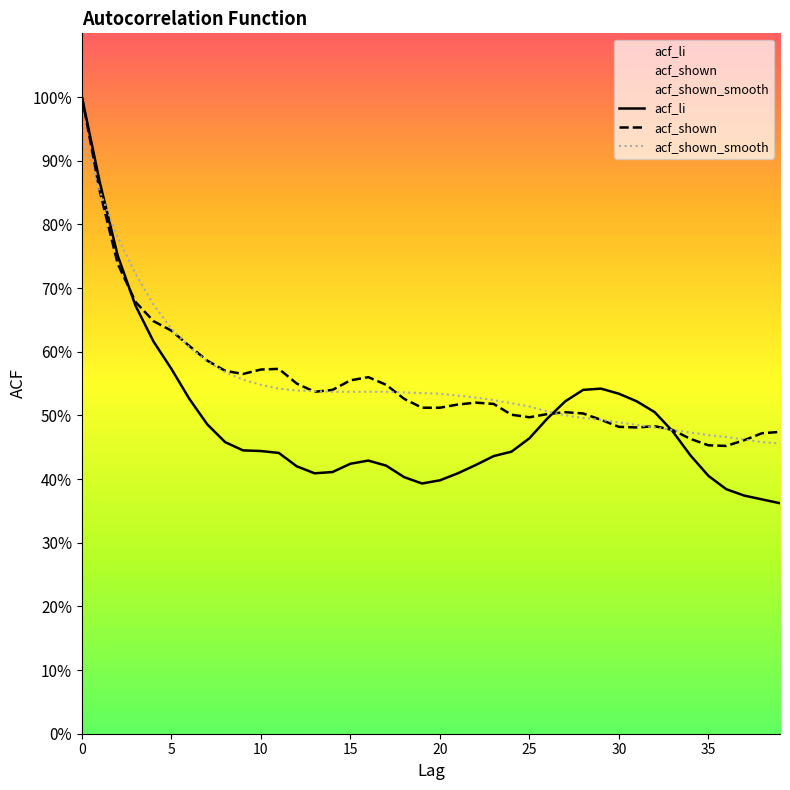

How many lines are shown in the chart?

3